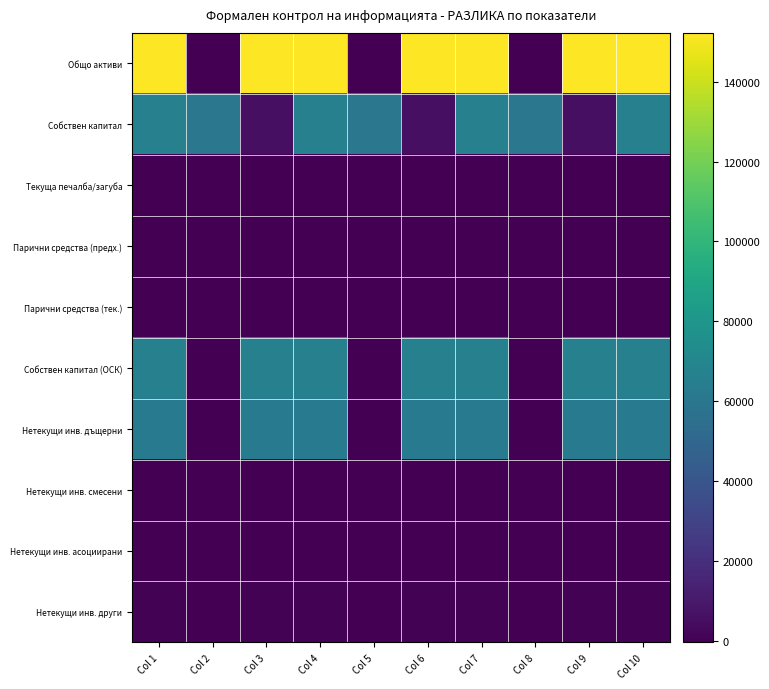

At how many categories does at least one series exceed 23933?

10